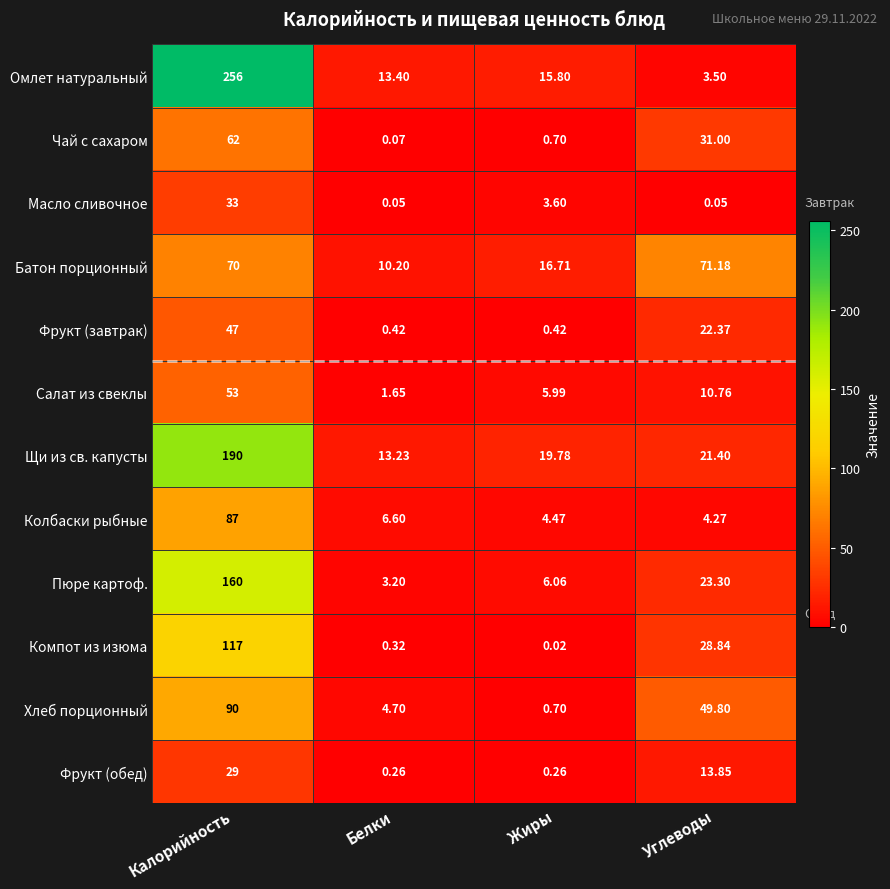

At which label does Колбаски рыбные first exceed 6?

Калорийность